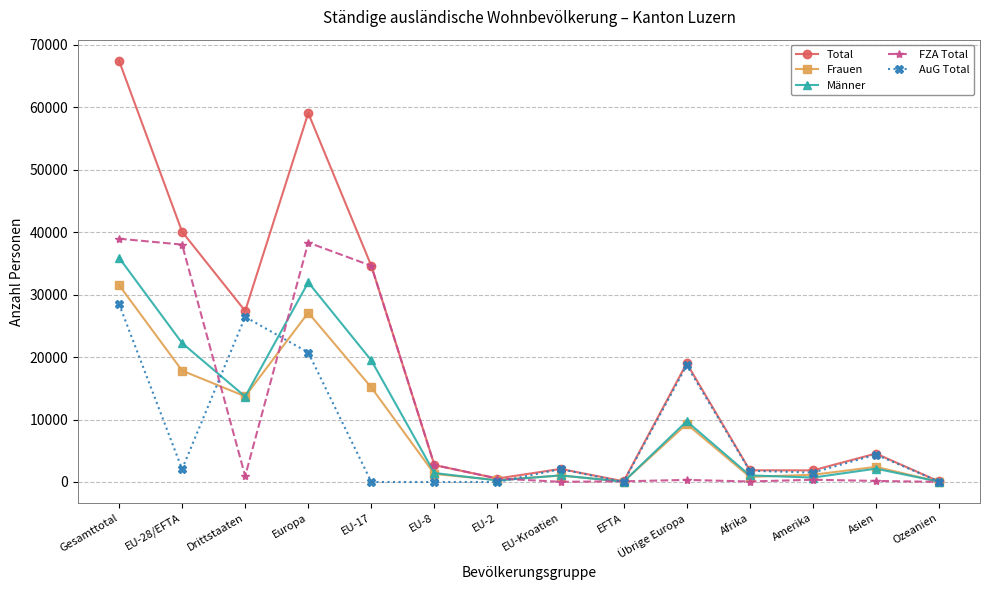

At which label does Männer reach its peak?

Gesamttotal